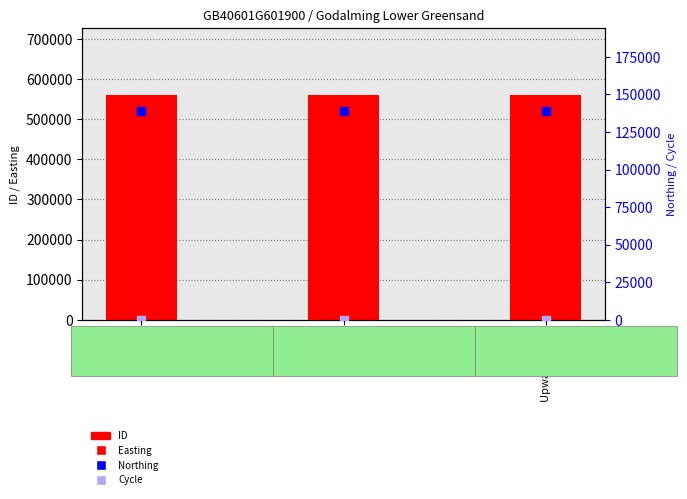

What are all the series names shown in the legend?

ID (count), Easting, Northing, Cycle